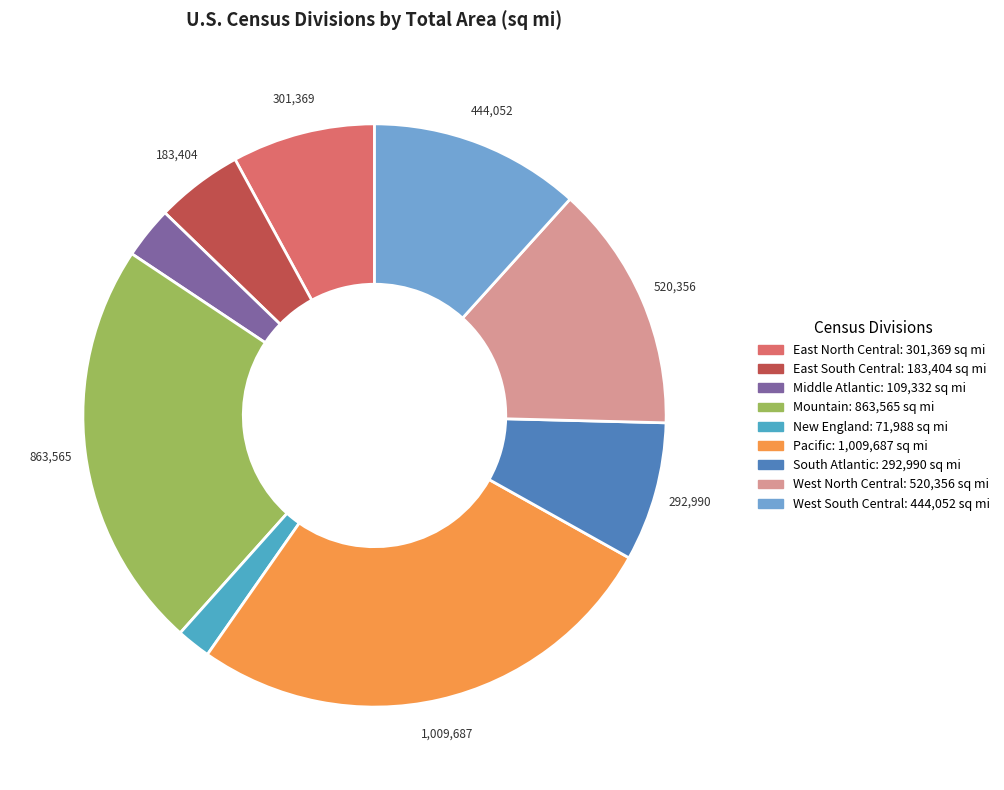

Which has a higher value, South Atlantic or Mountain?

Mountain